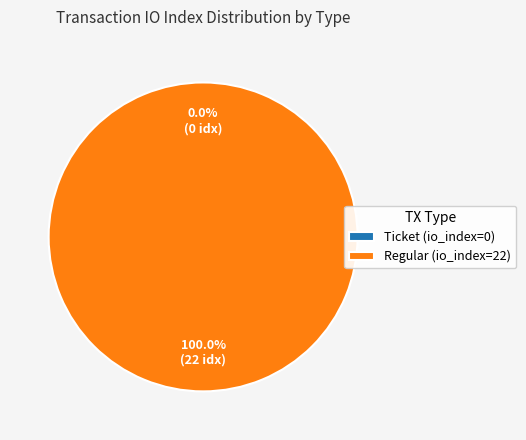

Is Ticket (io_index=0) the majority of the pie?

No